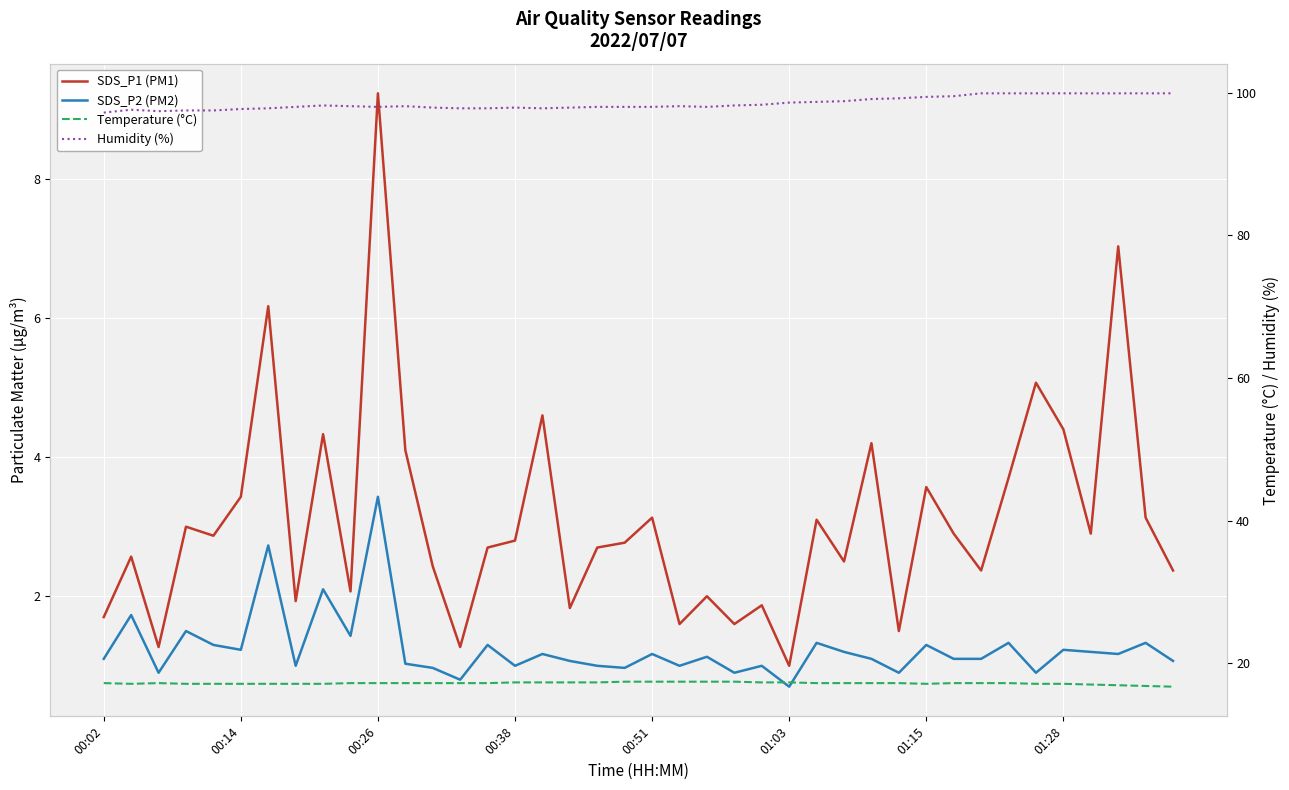

Count the Temperature (°C) values in the range 17 to 18.

37